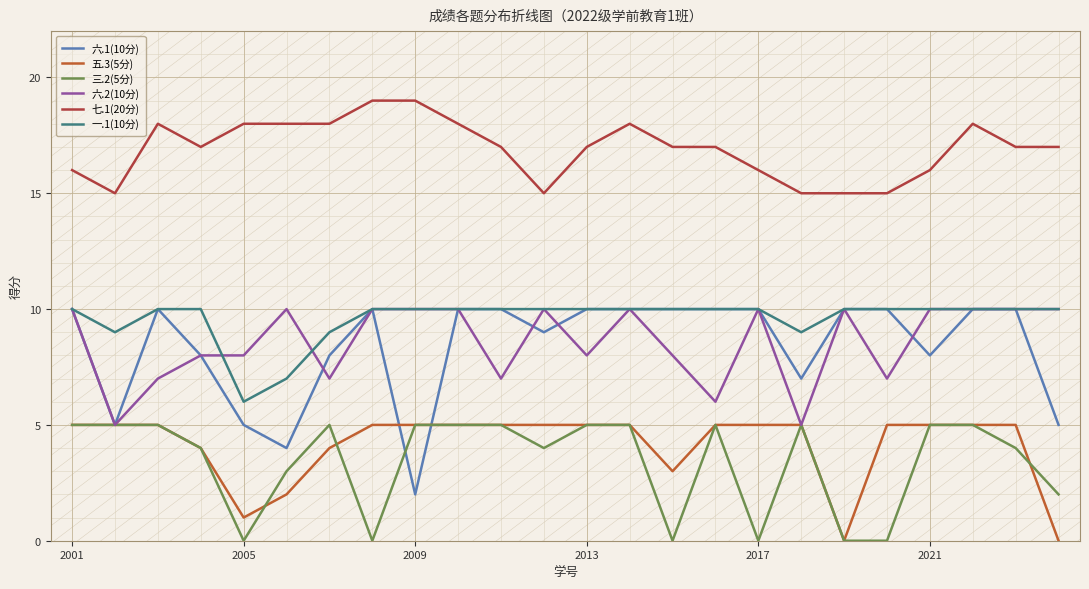

How many intersections are there between 五.3(5分) and 六.1(10分)?

2